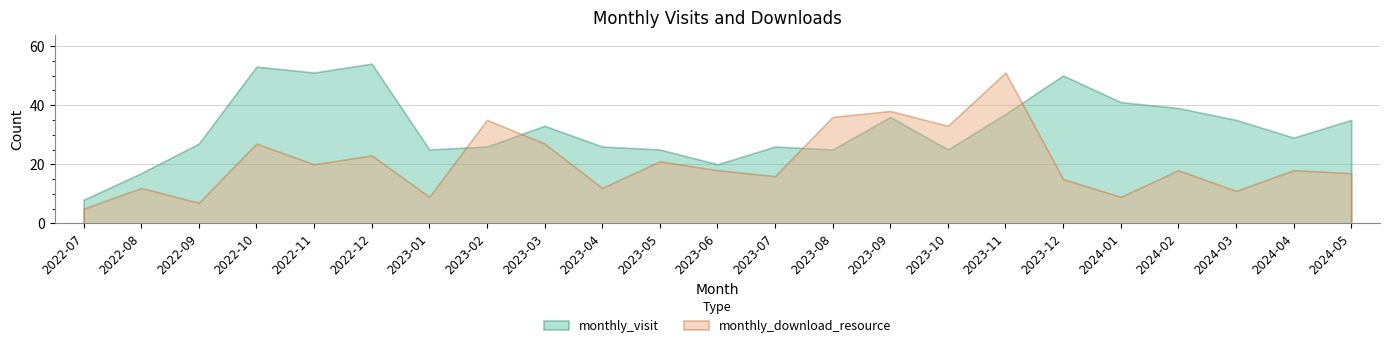

How many distinct data groups are displayed?

2